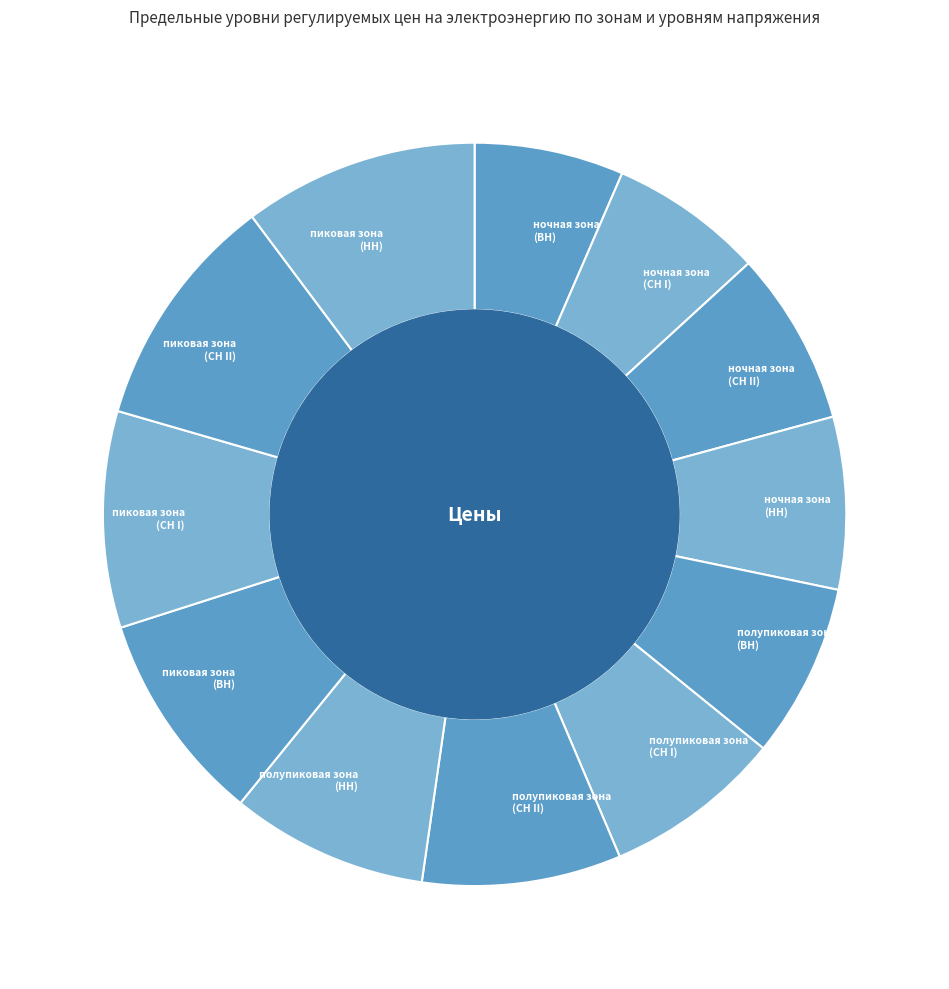

Combined, do ночная зона (СН II) and пиковая зона (ВН) account for over 50%?

No